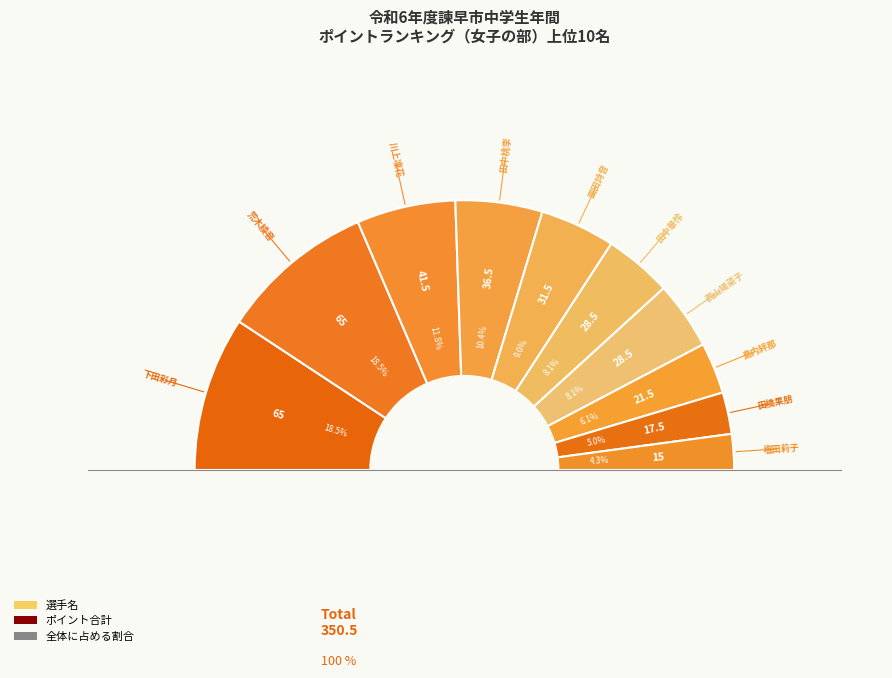

Which category has the smallest portion of the pie?

塩田莉子